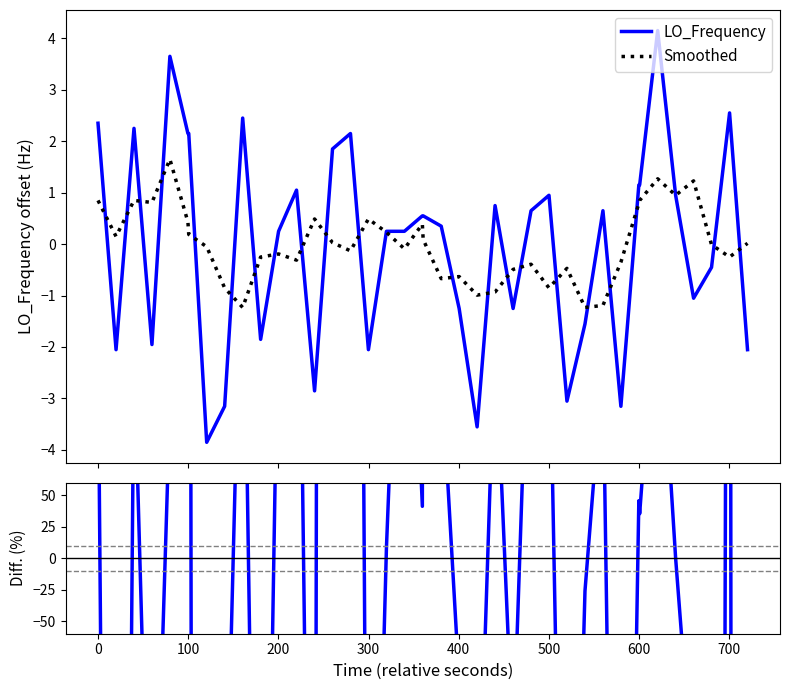

What is the lowest value of the Smoothed series?

-1.2